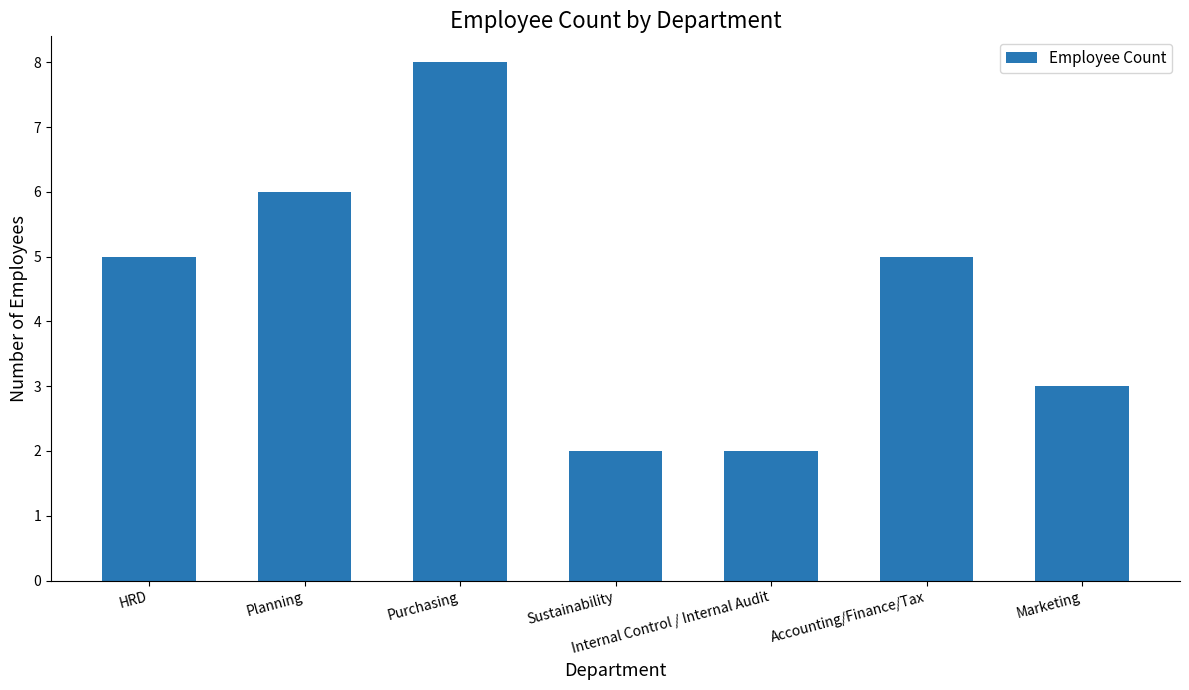

The value at Sustainability is 1. True or false?

False